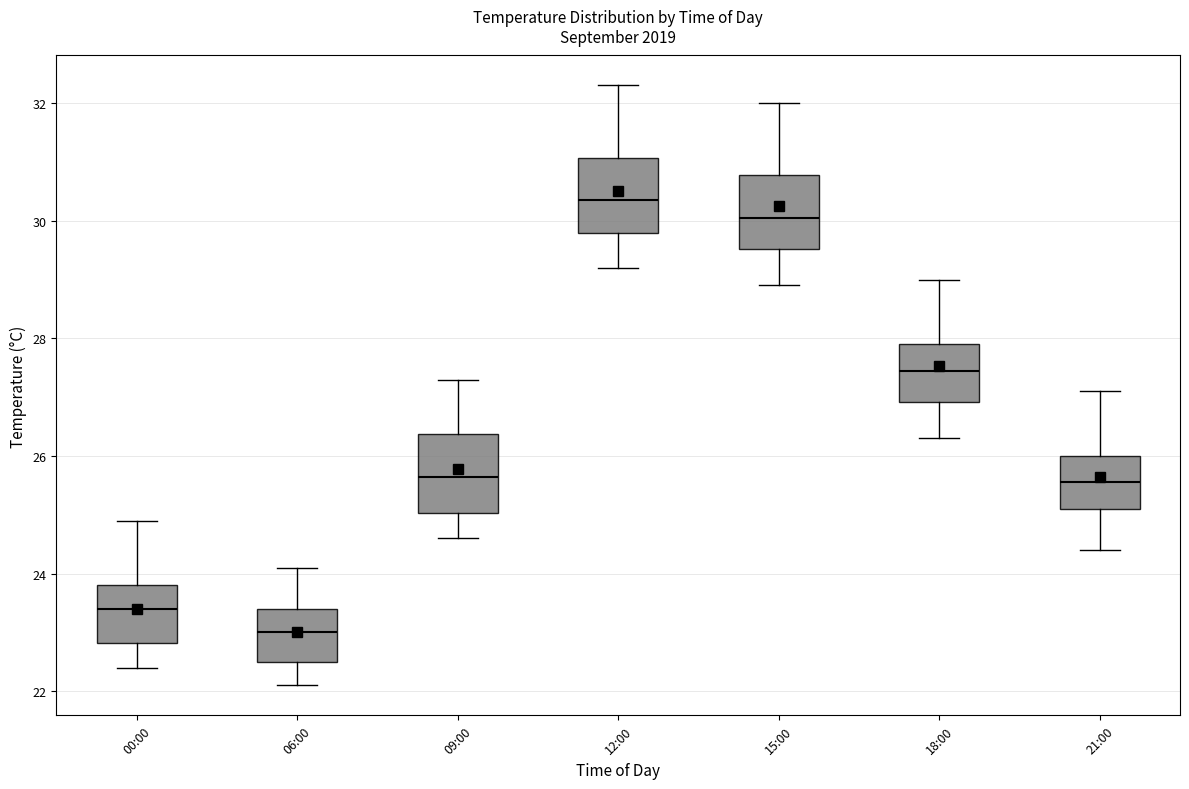

Which box has the lowest median line?

06:00